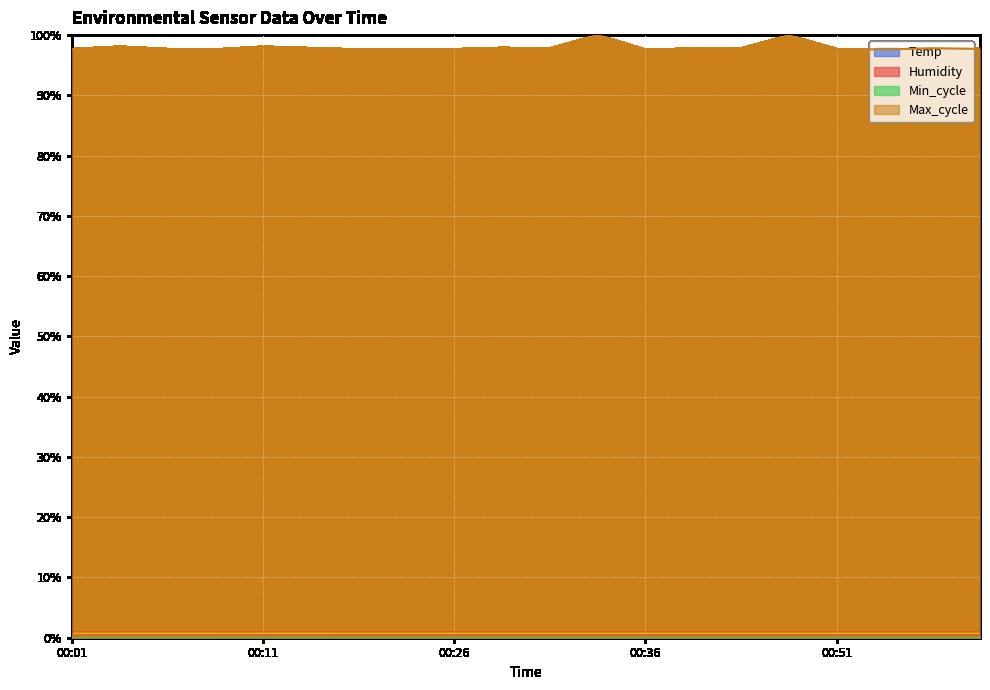

At which category is the sum across all series the highest?

00:34